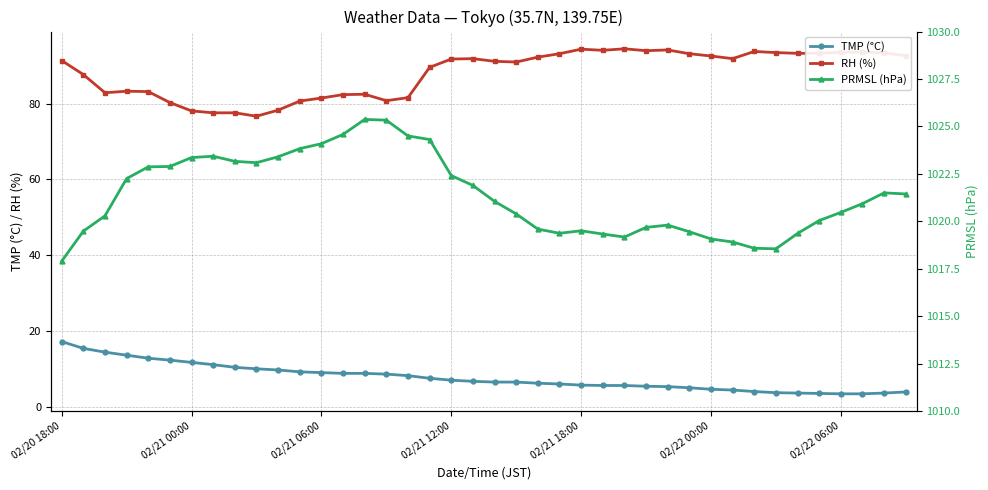

Which series has the widest spread of values?

RH (%)